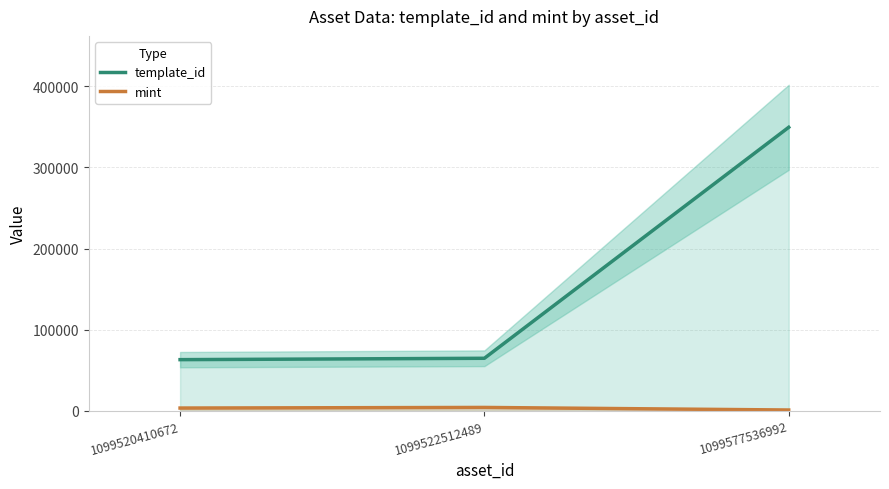

What is the difference between the mint values at 1099522512489 and 1099577536992?

3168